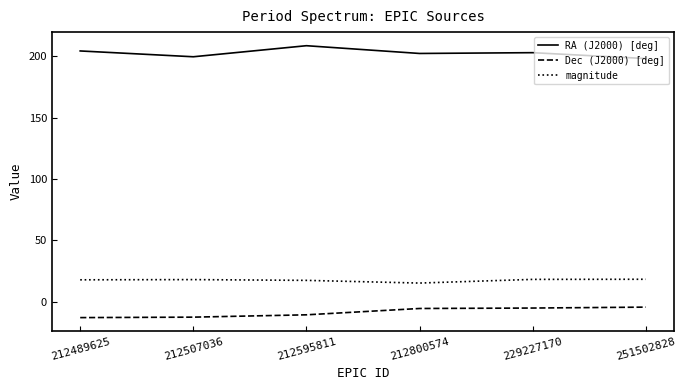

Rank the series by their maximum value, from highest to lowest.

RA (J2000) [deg], magnitude, Dec (J2000) [deg]